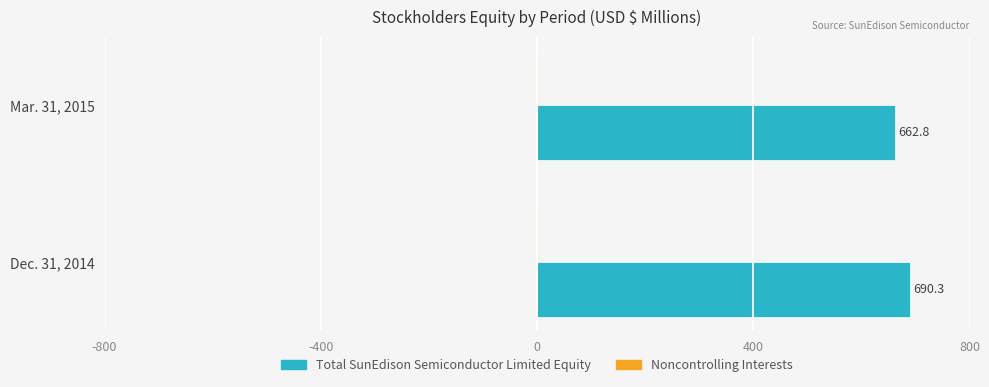

Is it true that Total SunEdison Semiconductor Limited Equity equals 662.8 at Mar. 31, 2015?

True